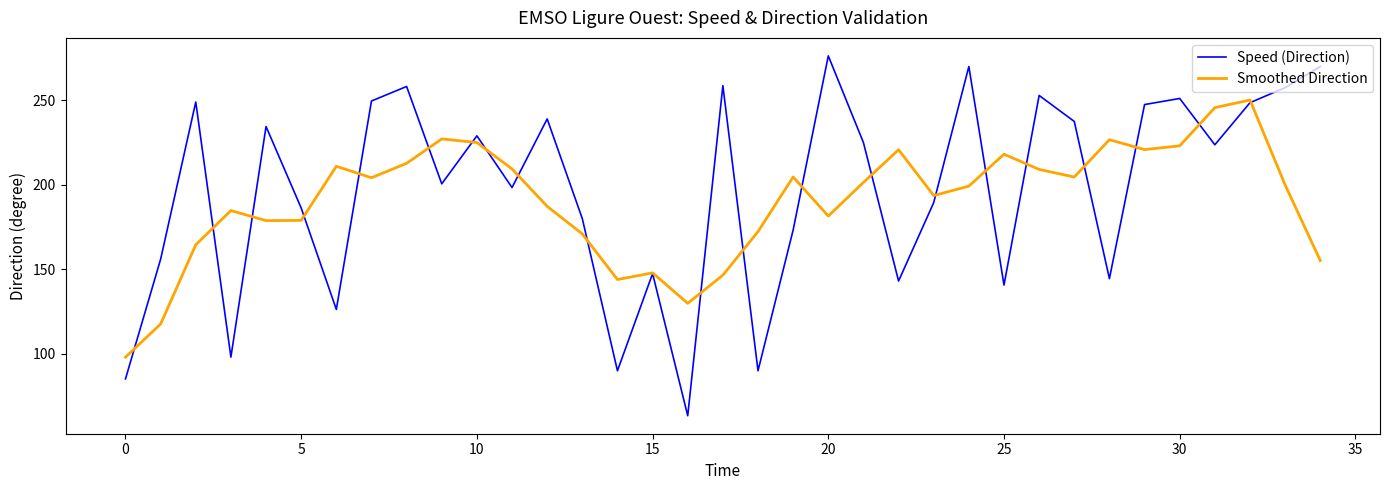

Rank the series by their maximum value, from lowest to highest.

Smoothed Direction, Speed (Direction)